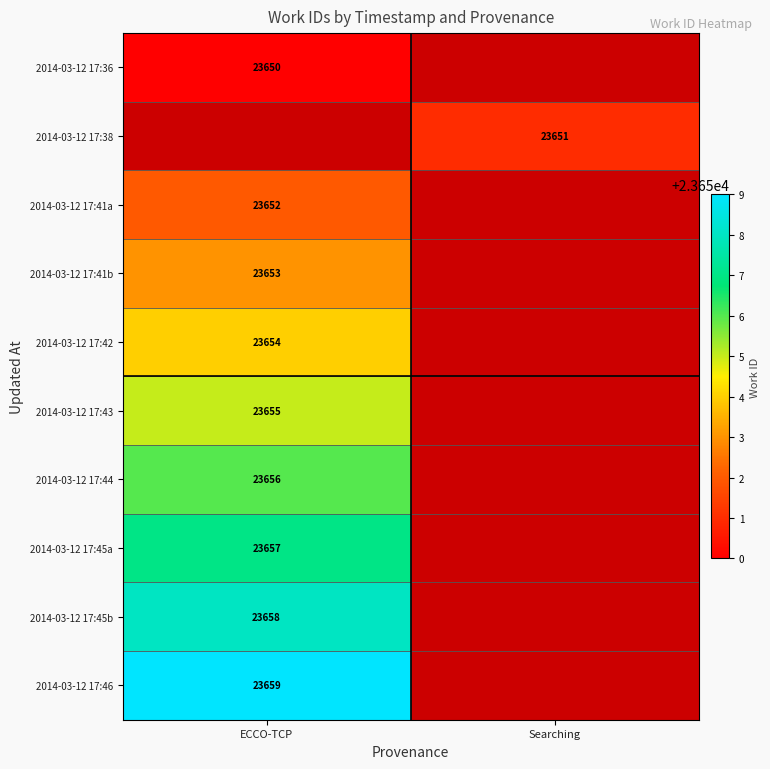

Is it true that 2014-03-12 17:45a equals 23657 at ECCO-TCP?

True